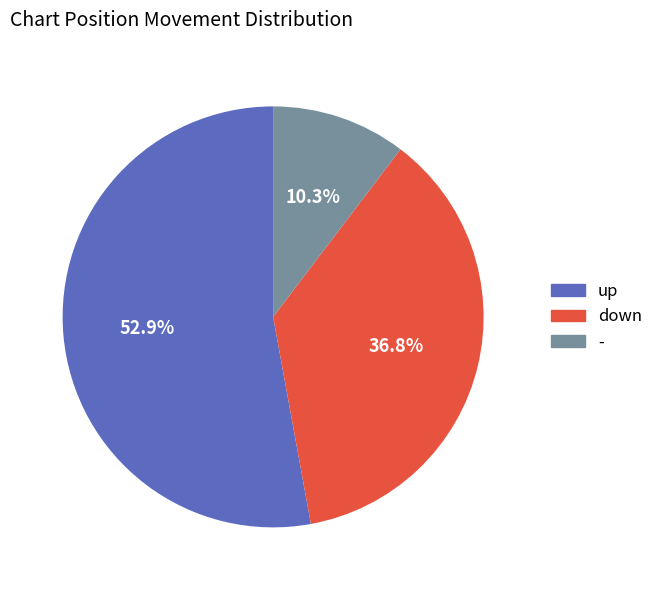

What percentage is NOT represented by down?

63.2%